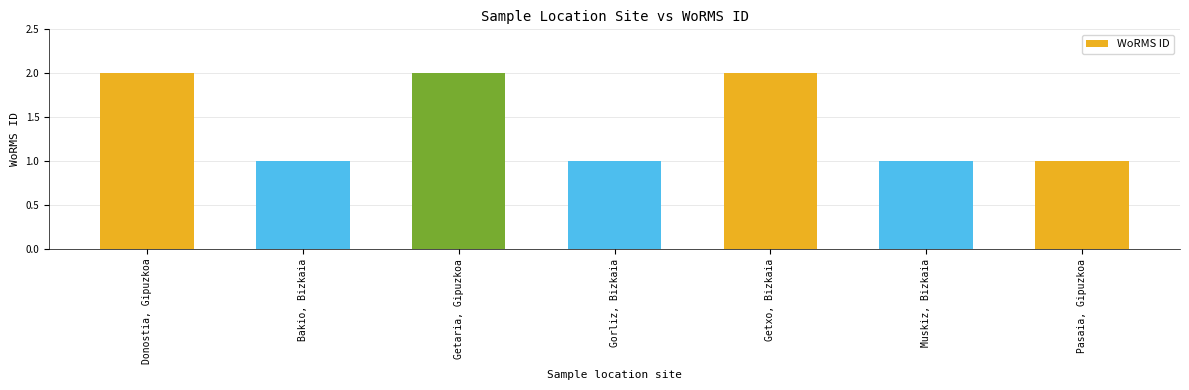

What is the sum of all values?

10